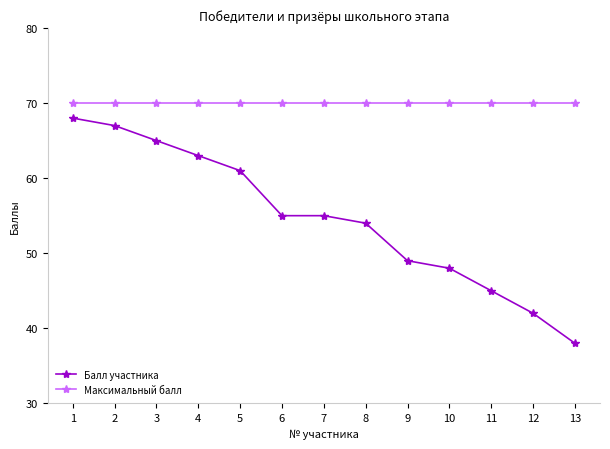

Is it true that Балл участника equals 61 at 5?

True